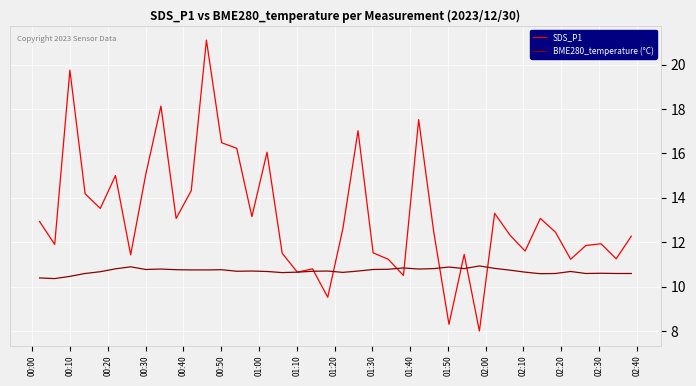

What is the smallest value displayed?

8.0